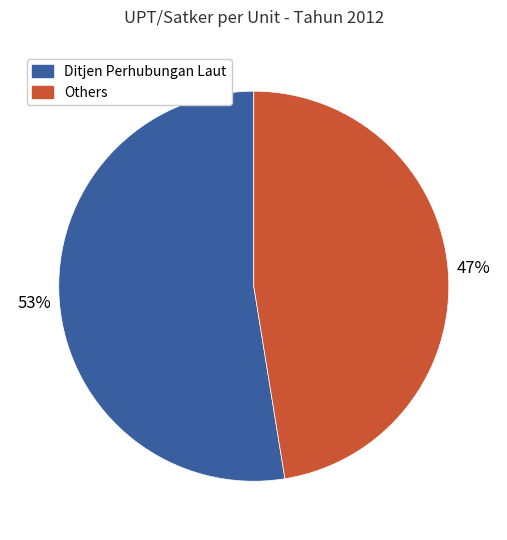

Is there any slice that represents more than half of the pie?

Yes